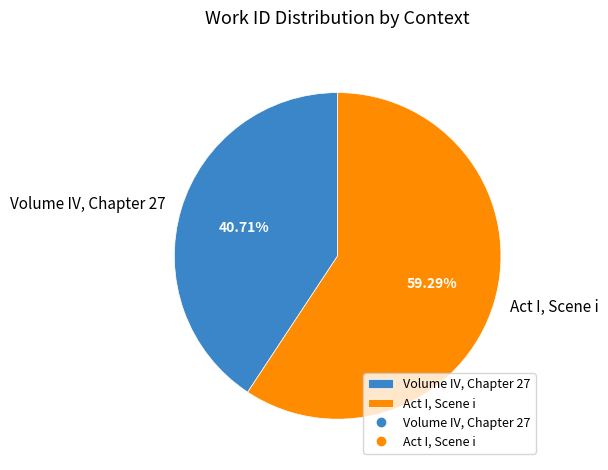

What is the smallest slice in the pie chart?

Volume IV, Chapter 27